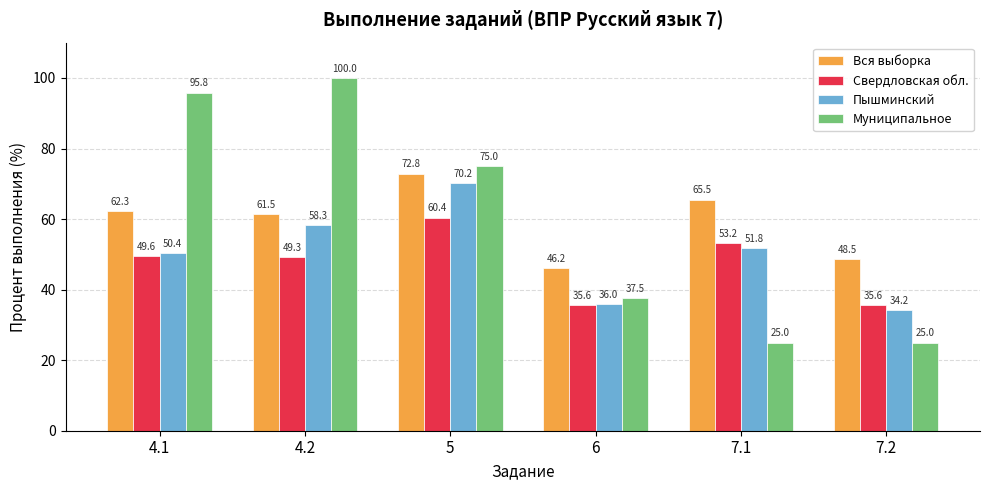

What is the maximum value for Муниципальное?

100.0